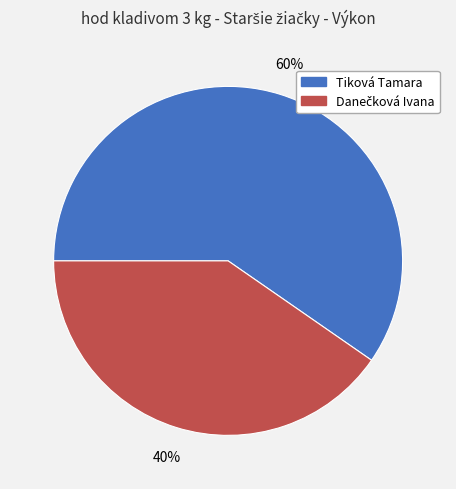

How many segments does this pie chart have?

2